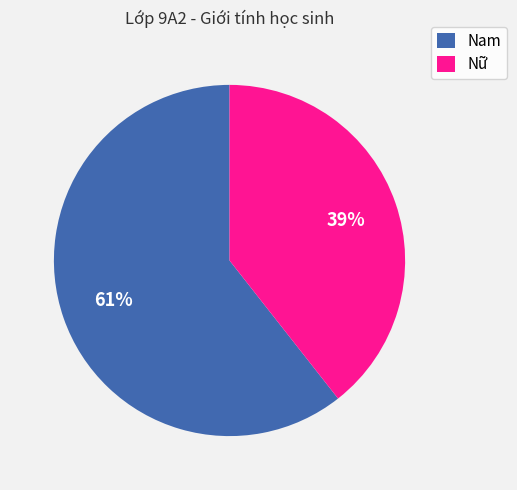

Rank the categories by value from lowest to highest.

Nữ, Nam